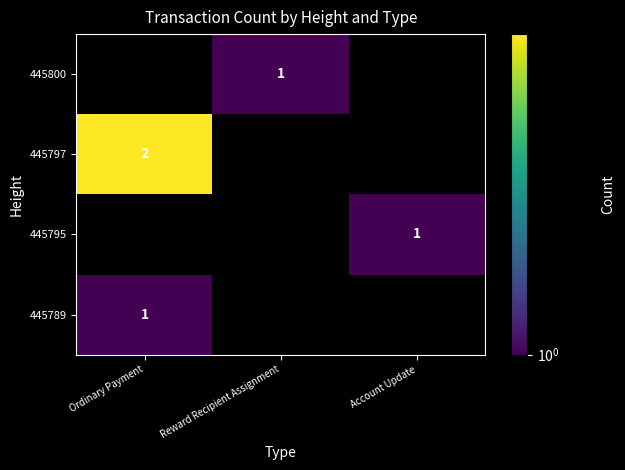

True or false: 445789 has a value of 1 at Ordinary Payment.

True